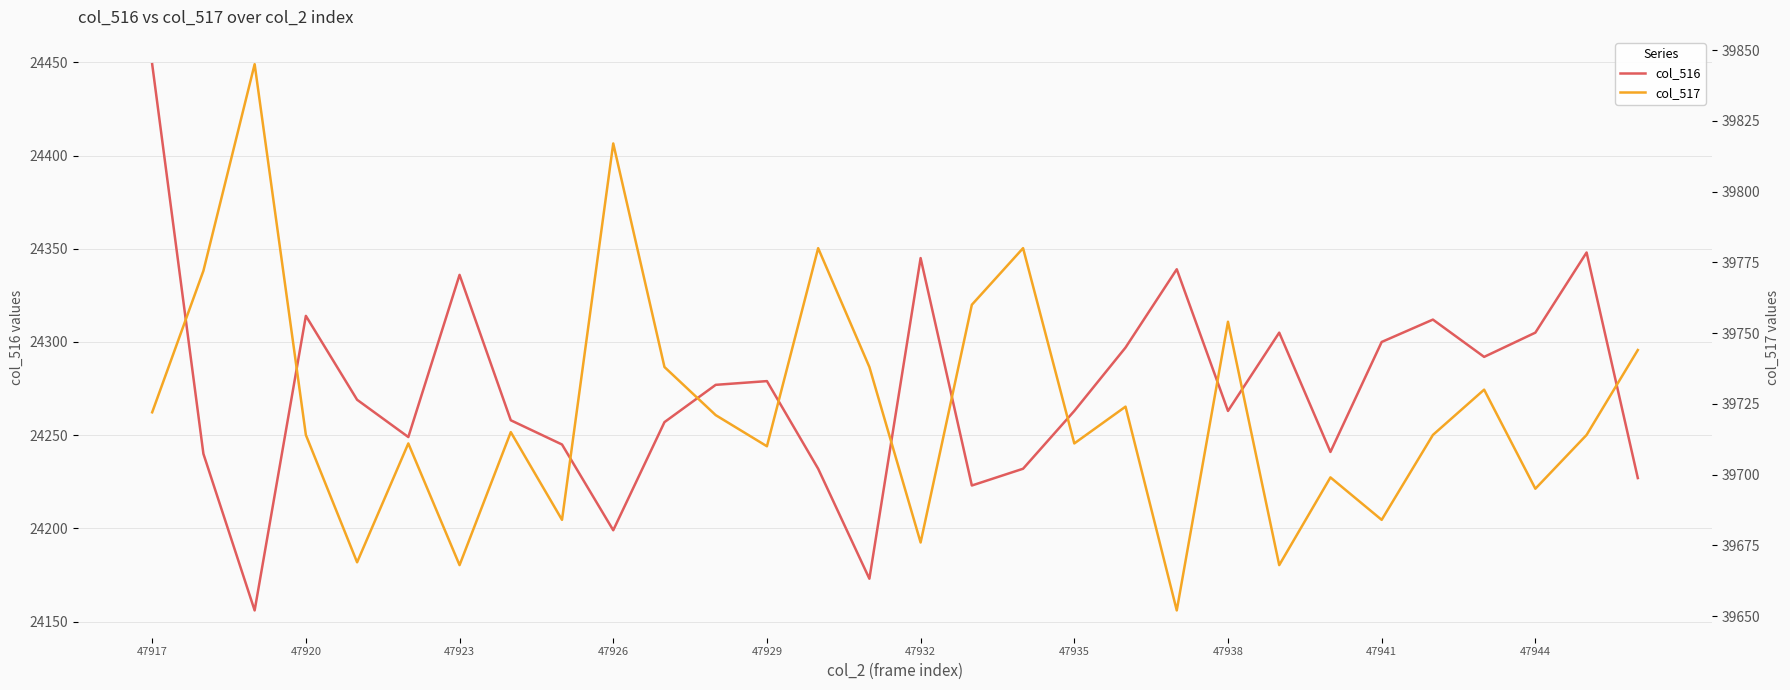

Is it true that col_517 equals 8621 at 23?

False